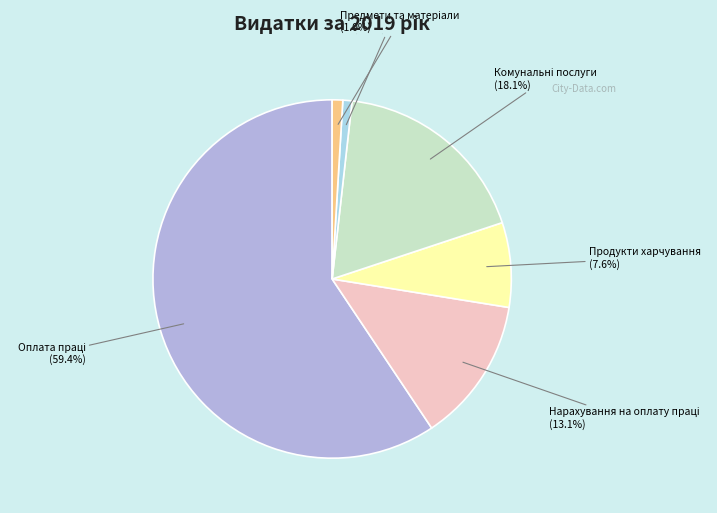

Count the number of slices in the pie.

6